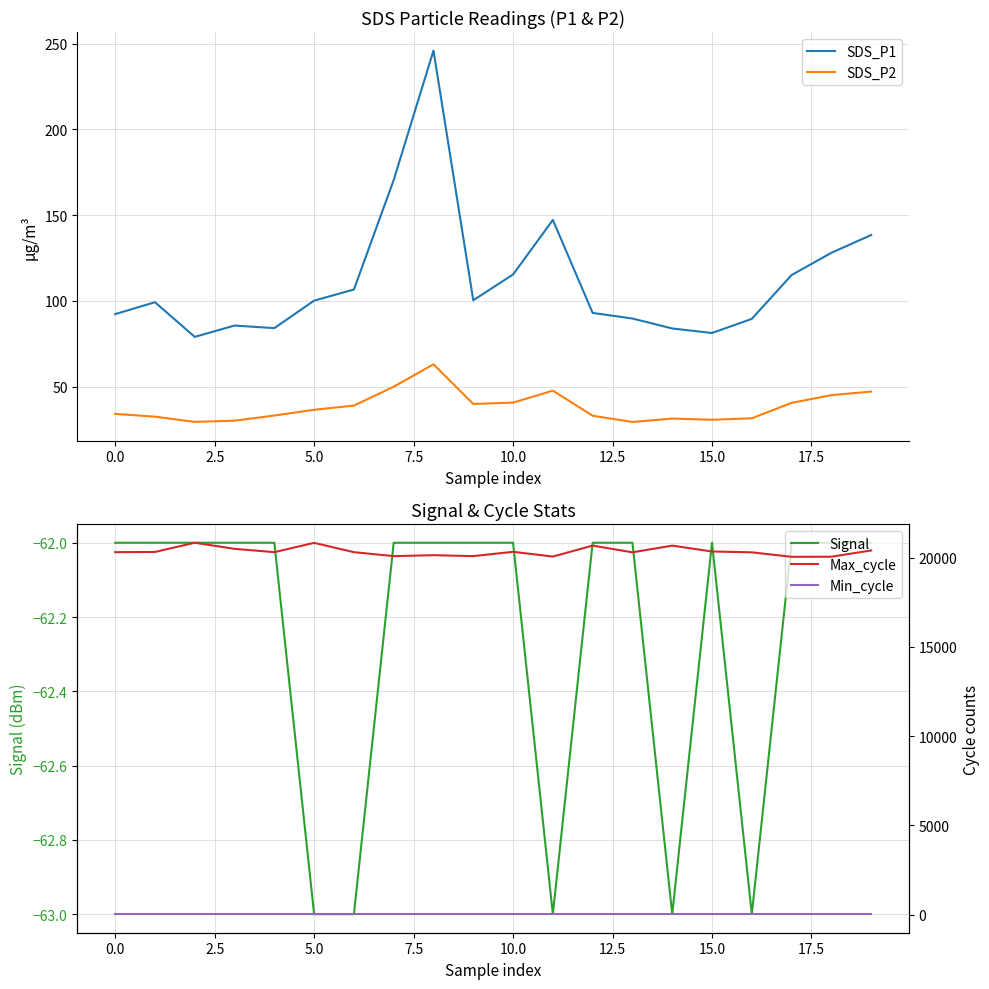

The SDS_P1 series shows 100.2 at 5.0. True or false?

True